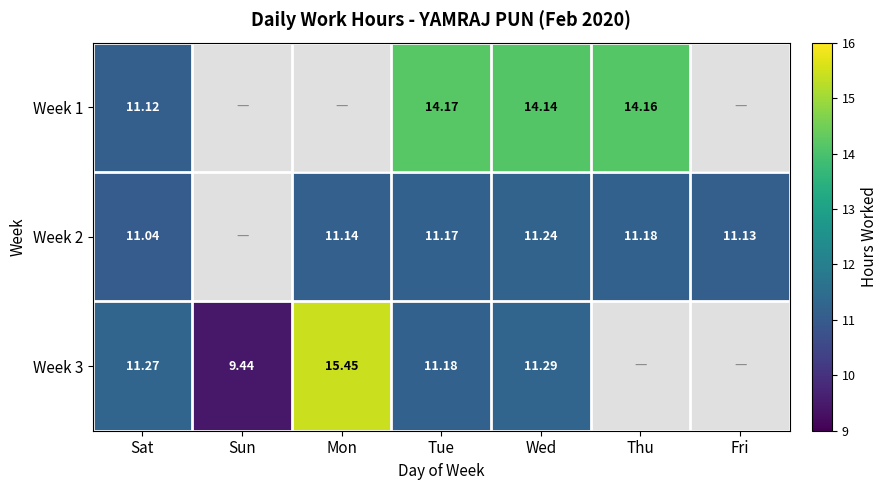

At how many categories does at least one series exceed 4?

7